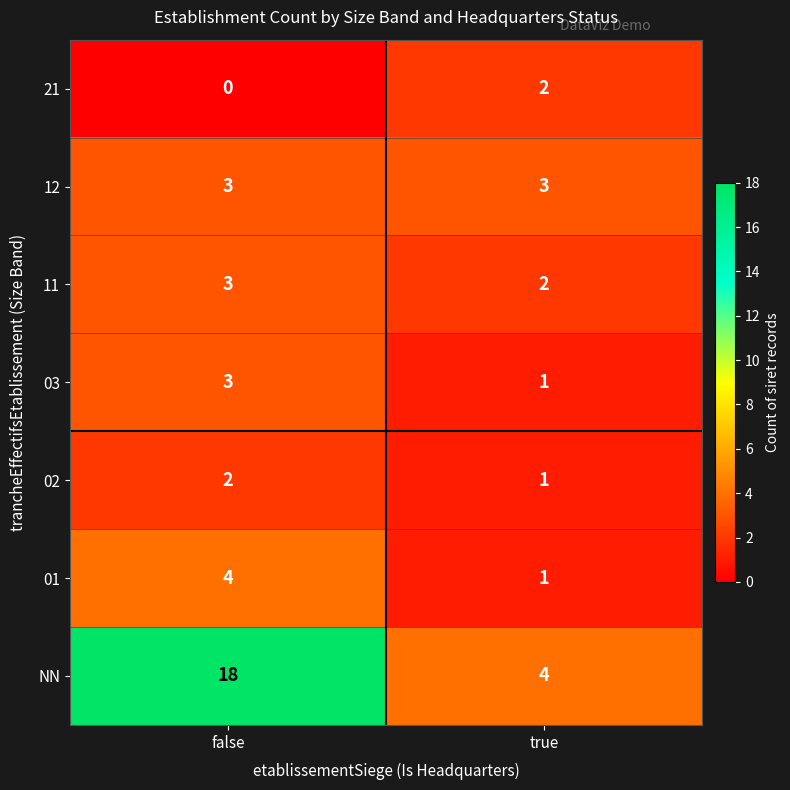

At which category is the sum across all series the highest?

false